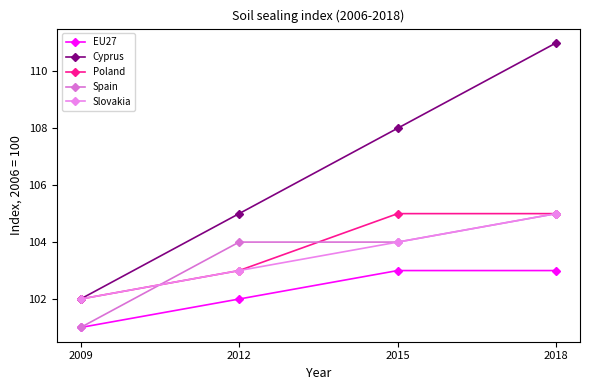

What is the difference between the highest and lowest values at 2009?

1